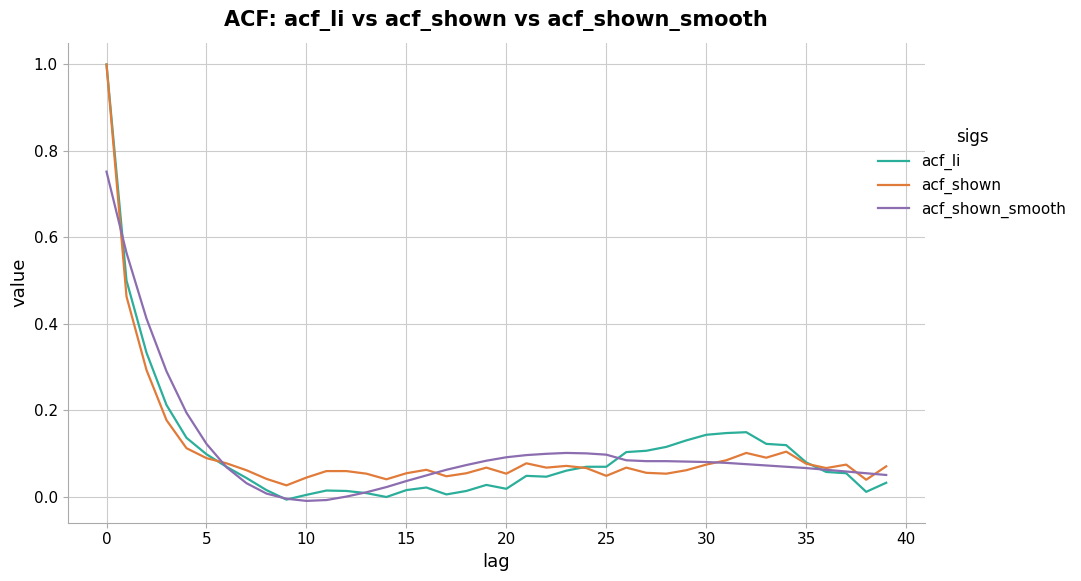

What is the sum of all acf_li values?

4.2